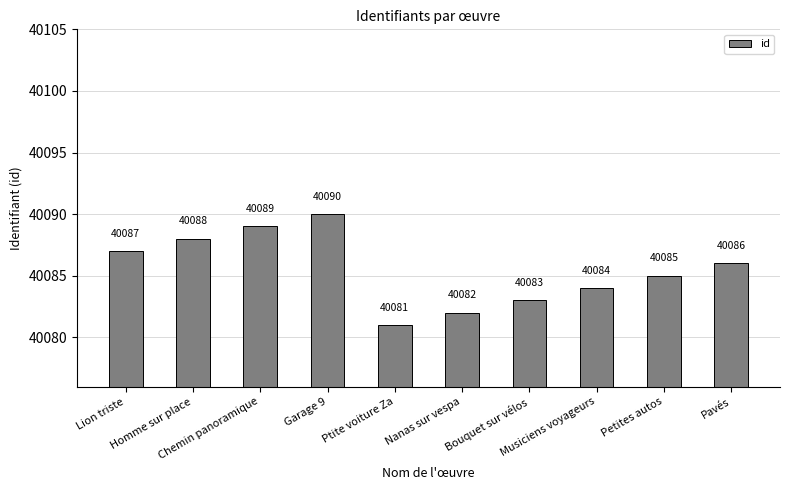

What is the value of the 10th bar from the left?

40086